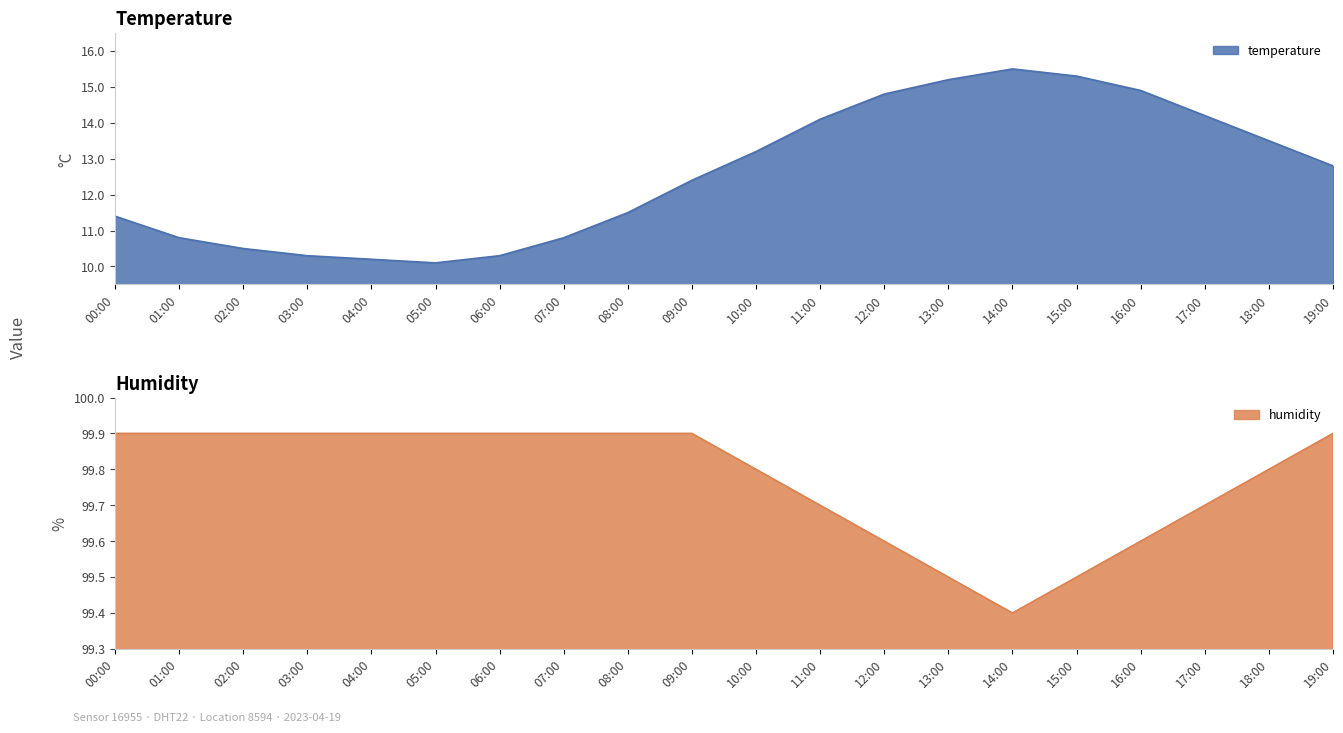

Which has a higher value, 19:00 or 11:00?

11:00